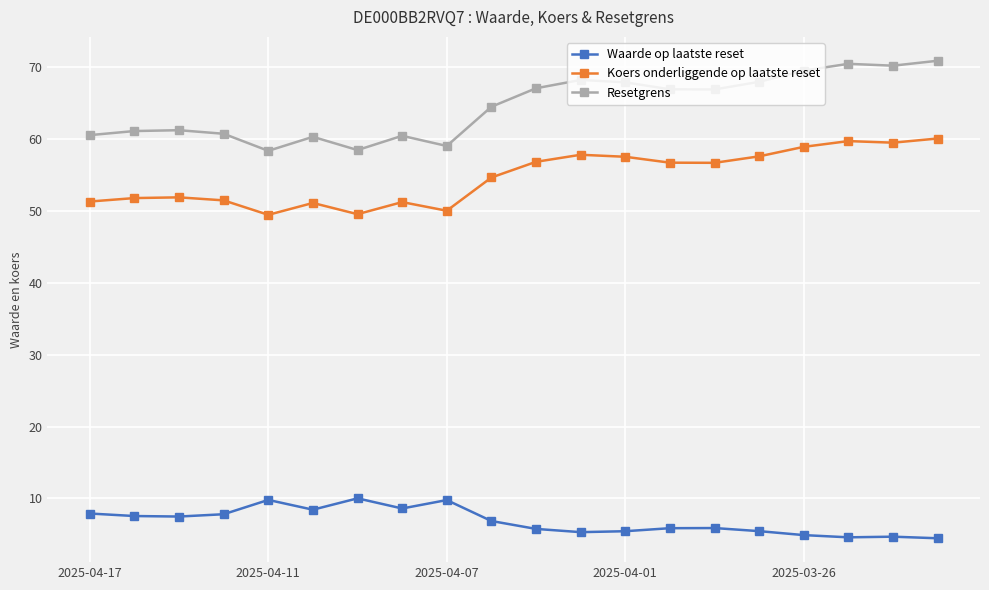

How many values in the Resetgrens series exceed 66?

10